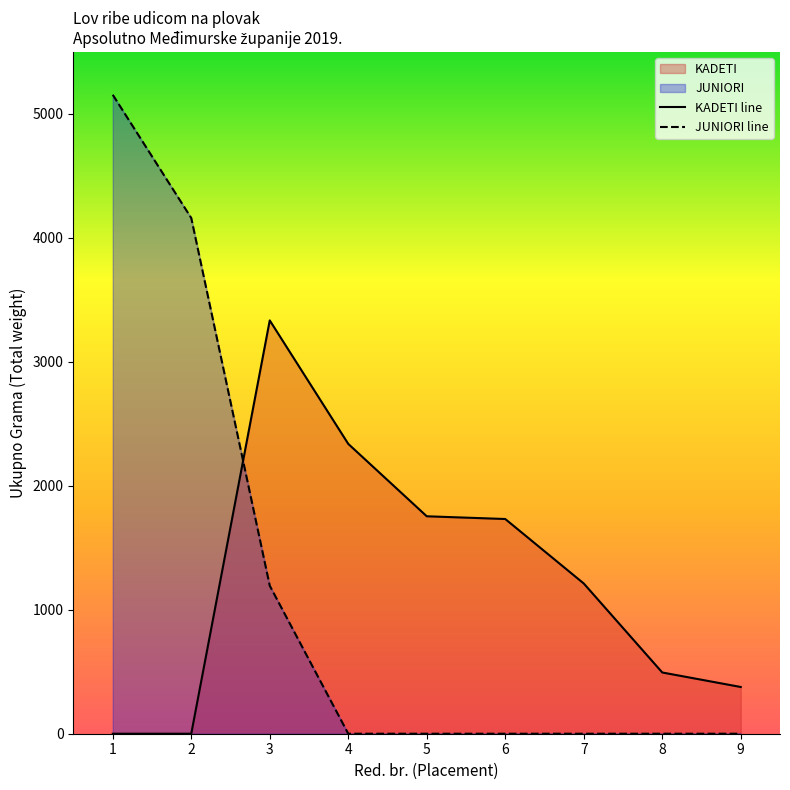

Does the chart have visible grid lines?

No